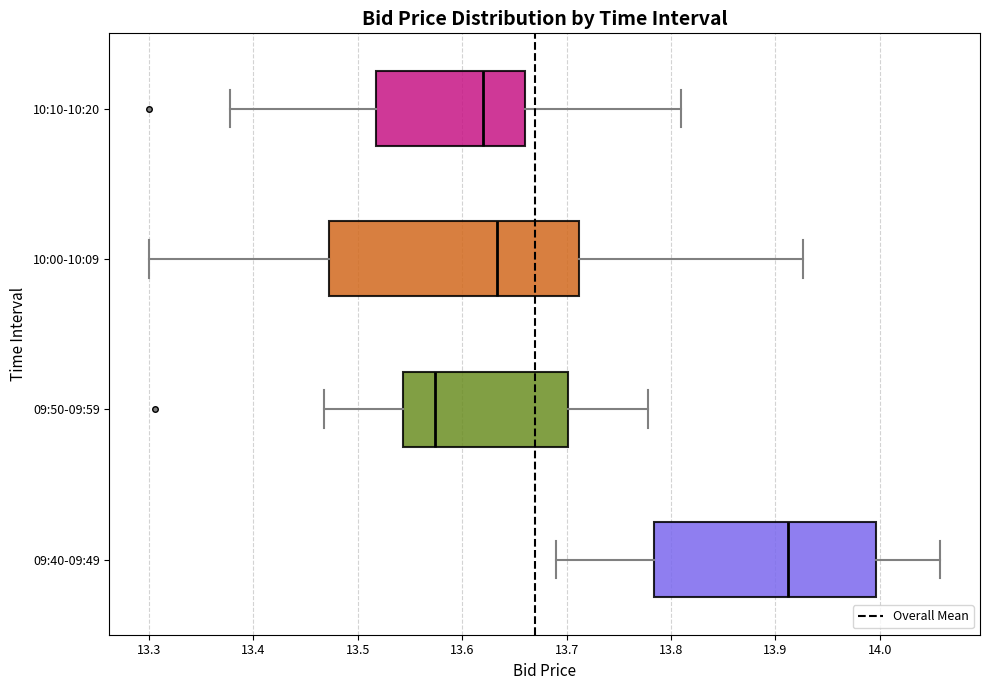

Which box is the widest, from its left edge to its right edge?

10:00-10:09